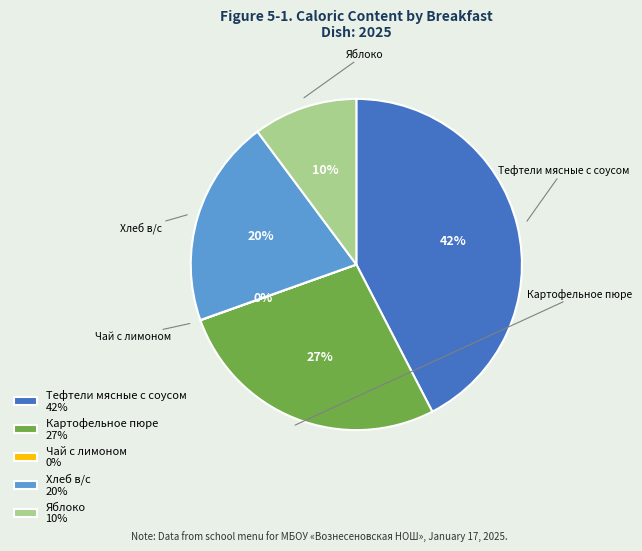

What is the ratio of the value at Тефтели мясные с соусом 42% to the value at Картофельное пюре 27%?

1.6